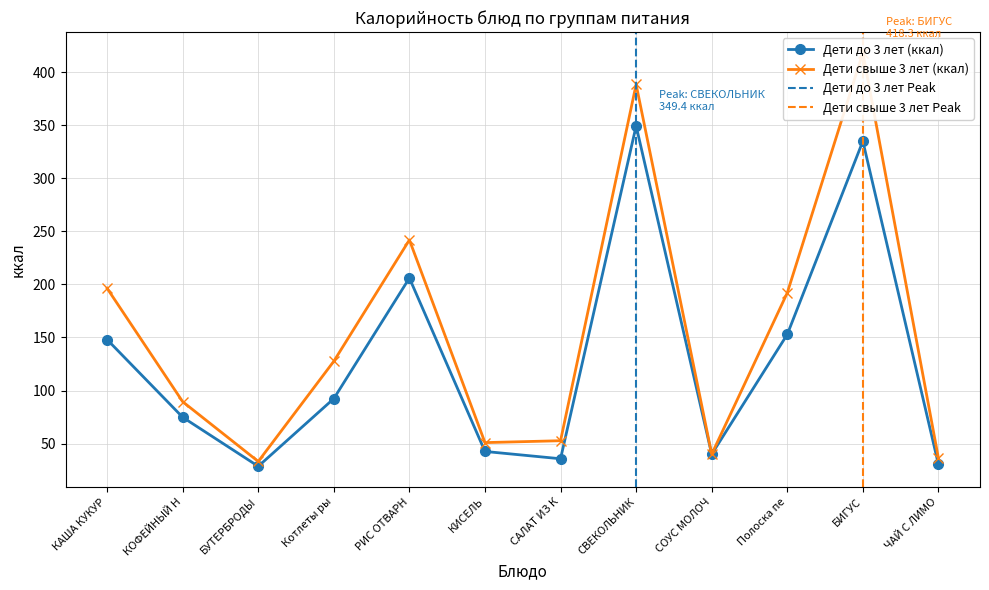

What is the difference between the second highest and minimum values in the Дети свыше 3 лет (ккал) series?

355.3